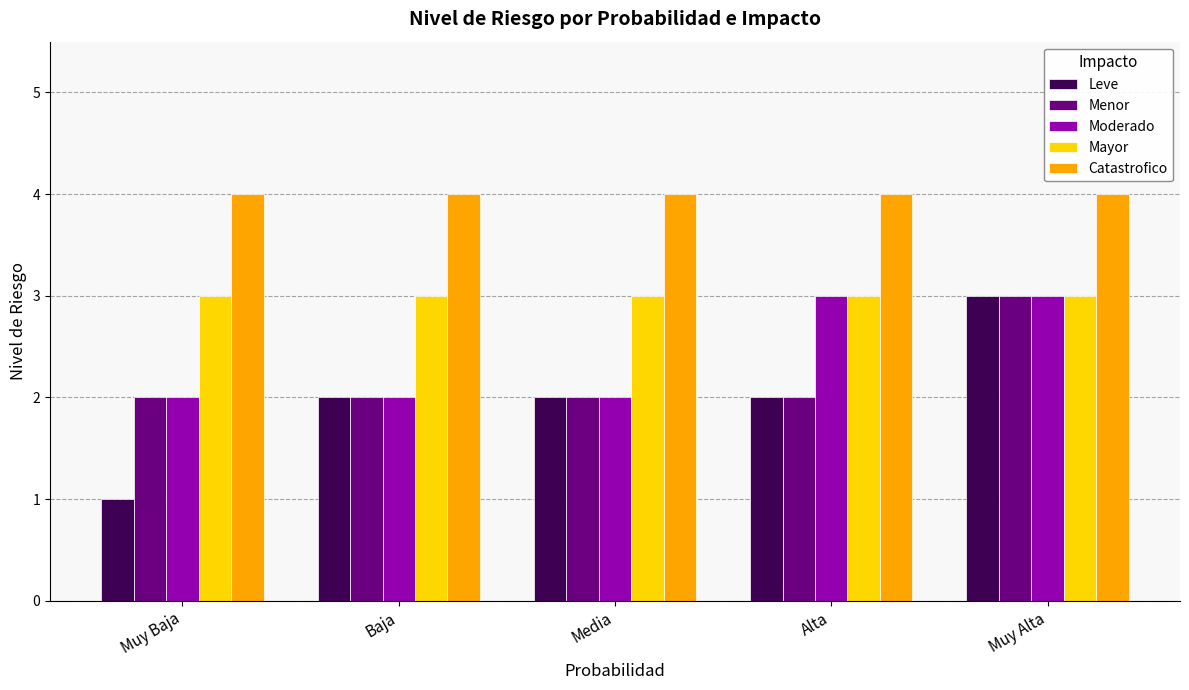

Does the chart contain any negative values?

No